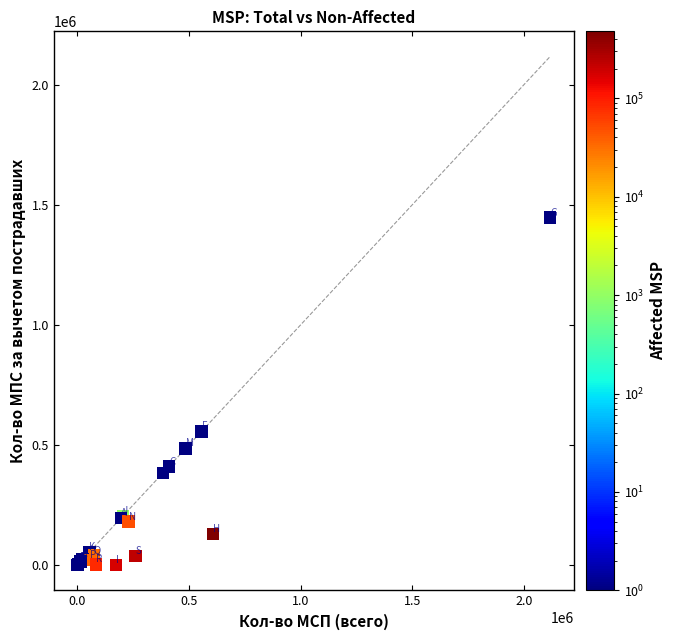

What Y value in the scatter plot is closest to 723587?

556720